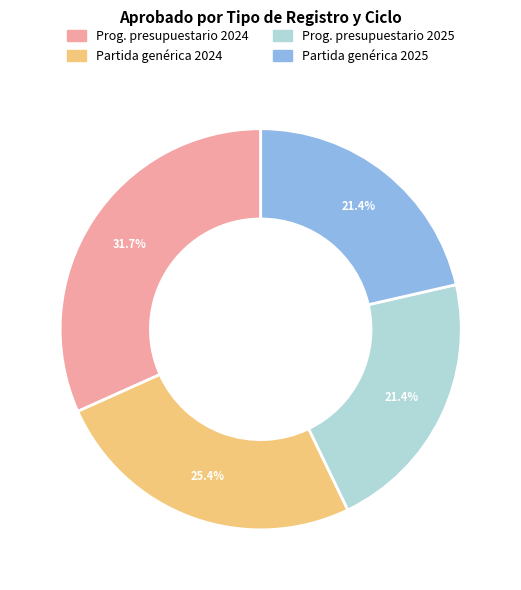

Does any single category account for the majority?

No